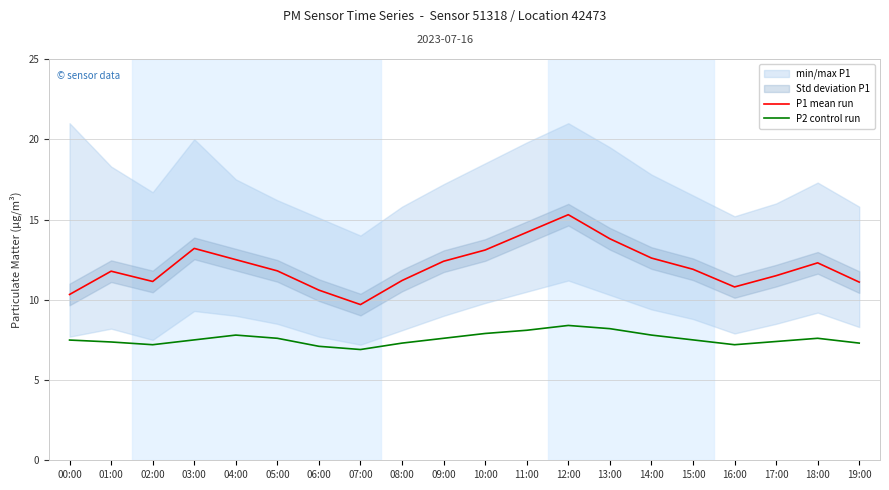

Is it true that P1 mean run equals 9.7 at 07:00?

True